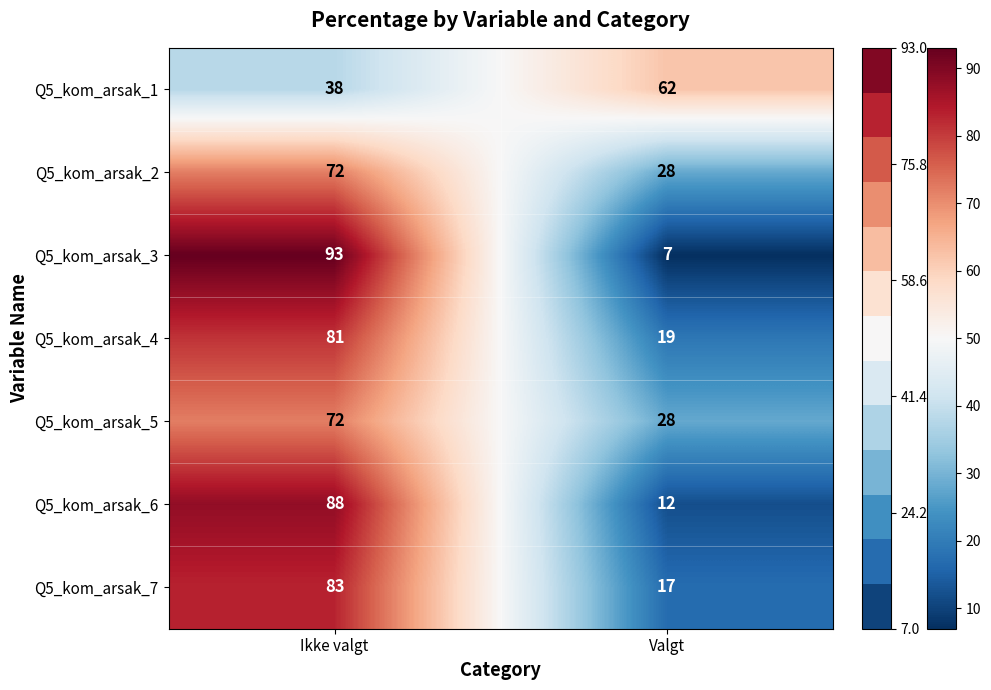

The value of Q5_kom_arsak_5 at Ikke valgt is 72. True or false?

True